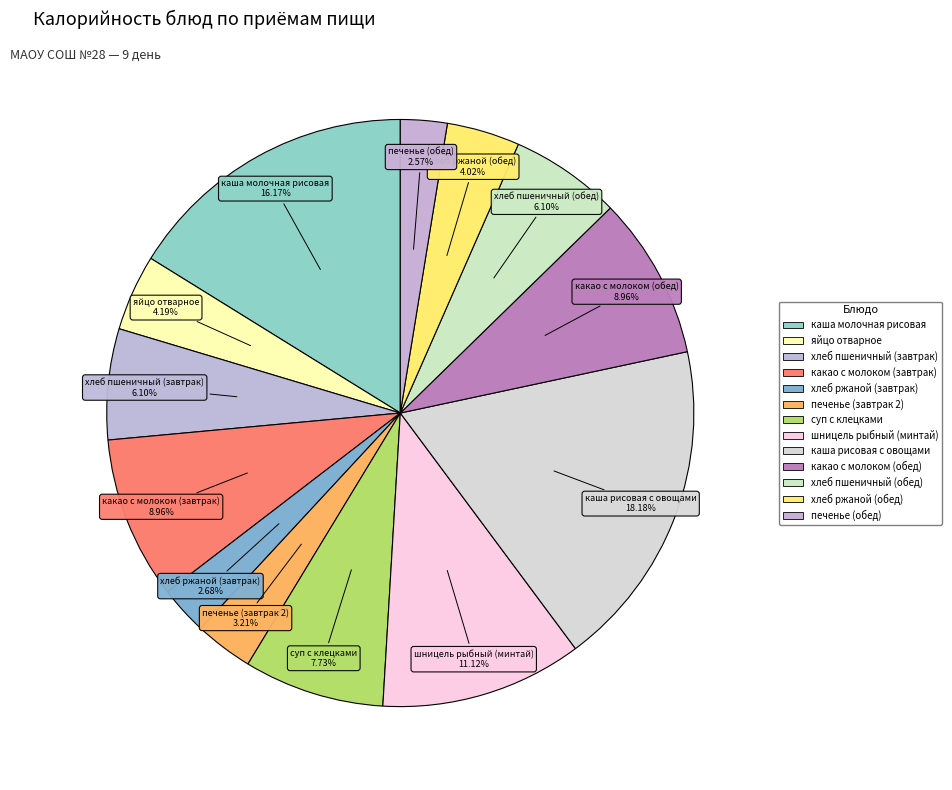

Approximately how many times larger is the value at печенье (обед) compared to какао с молоком (обед)?

0.3